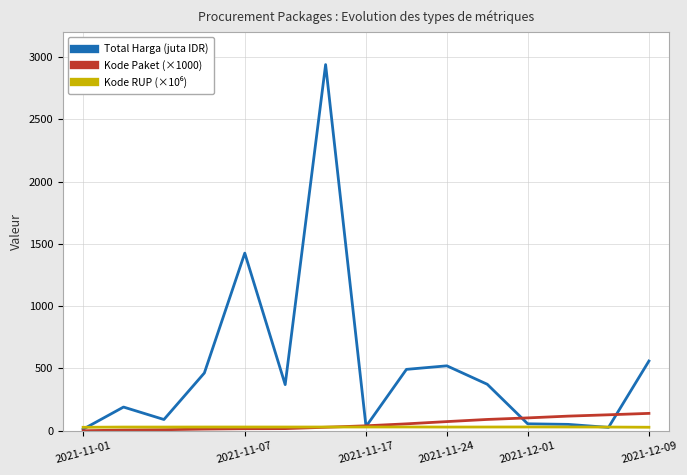

Which series has the widest spread of values?

Total Harga (juta IDR)